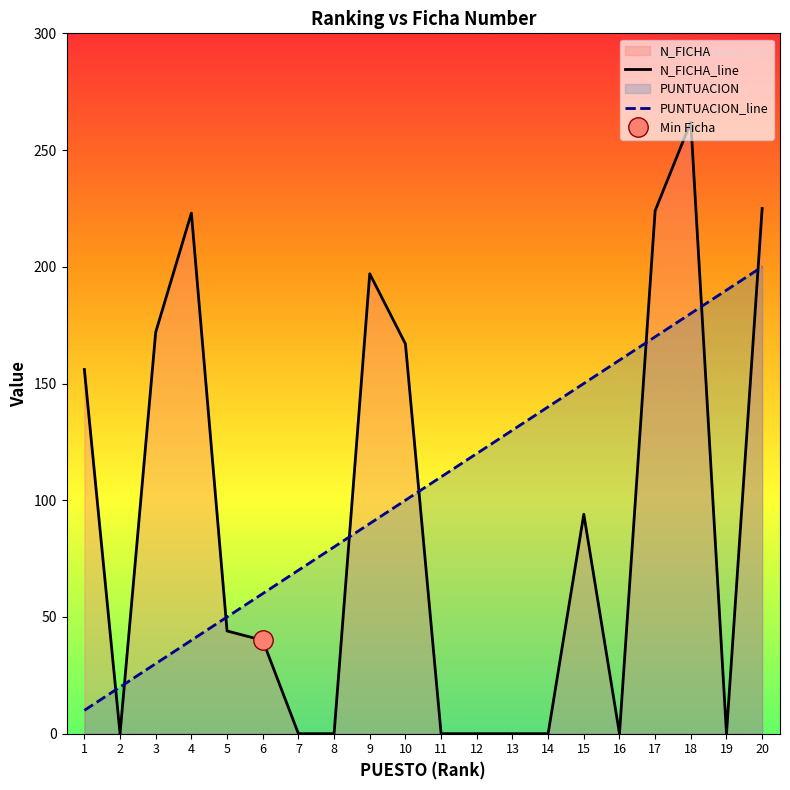

List the series in order of their peak value, lowest first.

PUNTUACION_line, N_FICHA_line